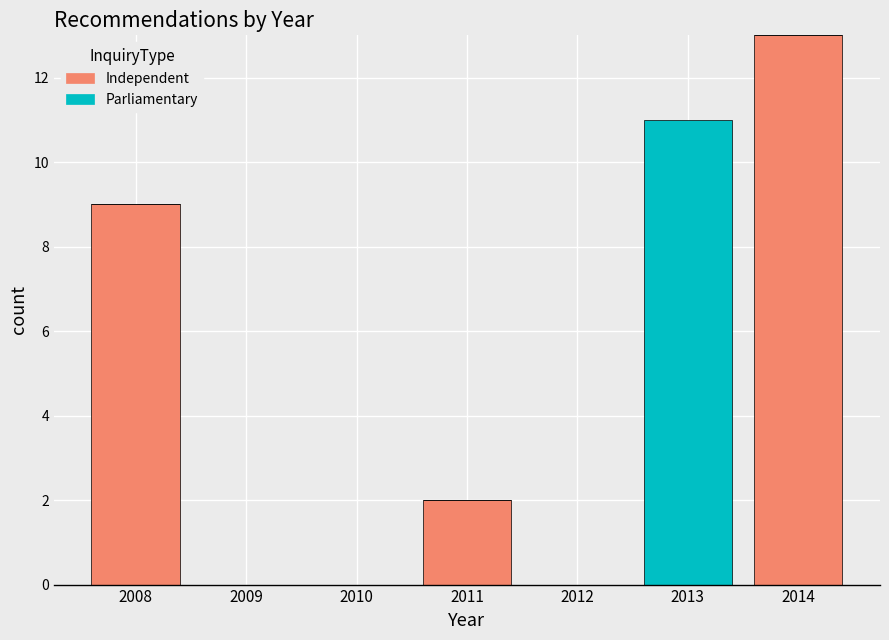

Reading left to right, list every stacked bar in this chart as the range it spans on the x-axis followed by its total height. The values are not printed on the chart, so give them approximately, as read against the axis.

2007.5 to 2008.5: 9
2008.5 to 2009.5: 0
2009.5 to 2010.5: 0
2010.5 to 2011.5: 2
2011.5 to 2012.5: 0
2012.5 to 2013.5: 11
2013.5 to 2014.5: 13